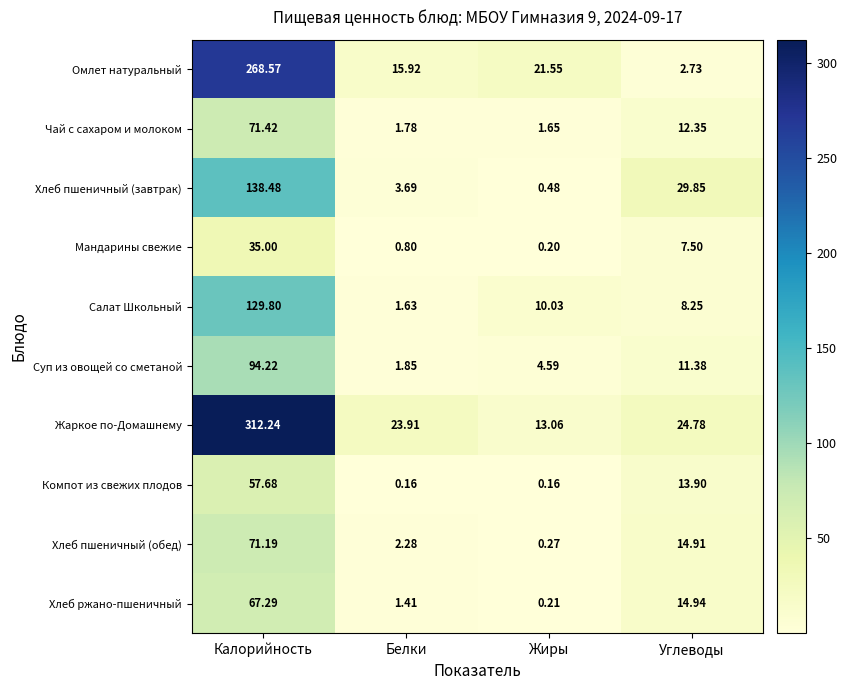

At which label does Хлеб ржано-пшеничный reach its minimum?

Жиры